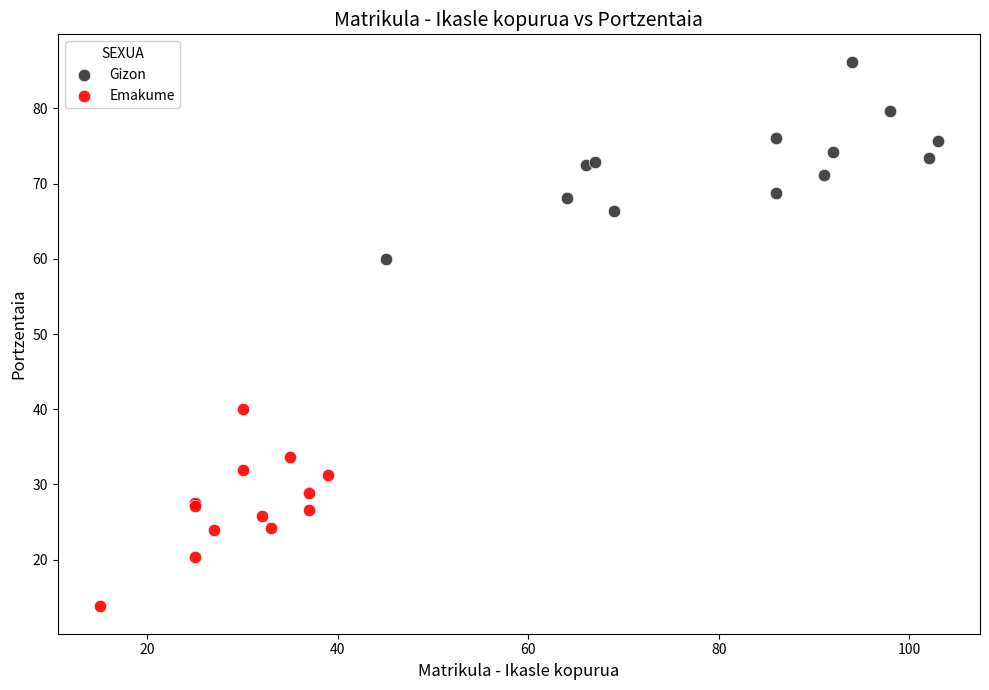

Which series reaches the maximum Y coordinate?

Gizon